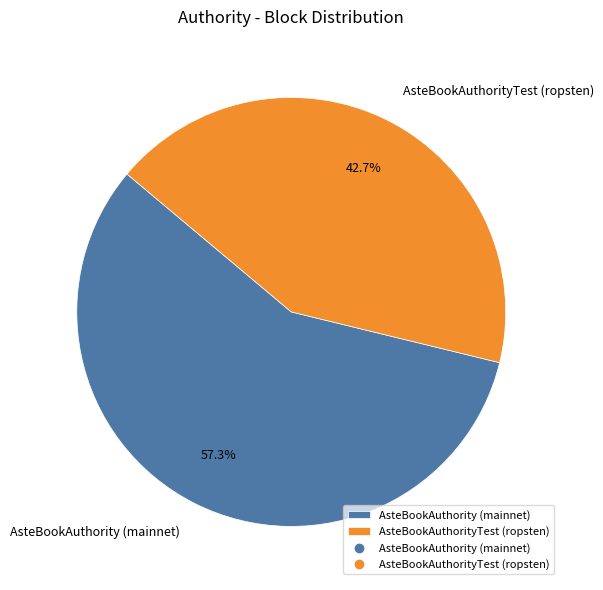

Which slice is the largest?

AsteBookAuthority (mainnet)